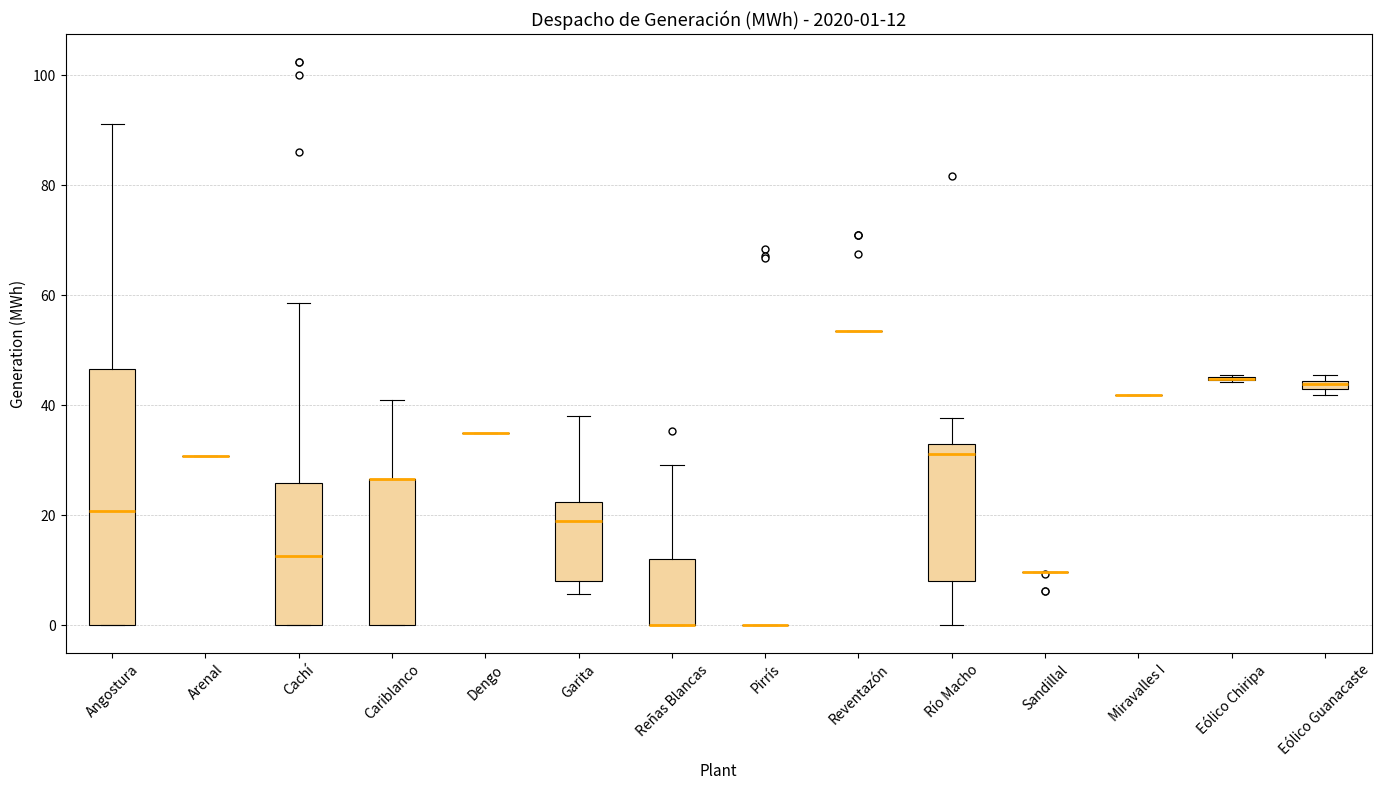

Which box is the tallest, from its lower edge to its upper edge?

Angostura